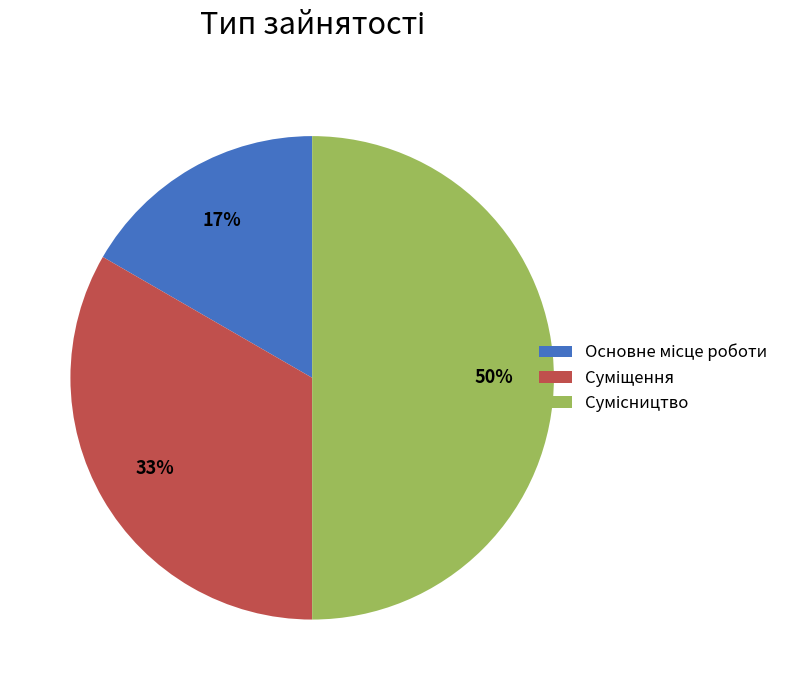

To the nearest percent, what is the difference between the largest and smallest slice percentages?

33%